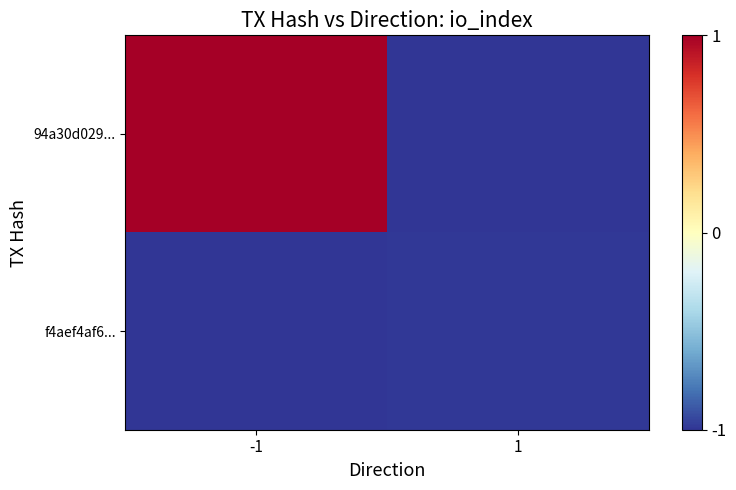

At which category does the chart reach its minimum across all series?

1